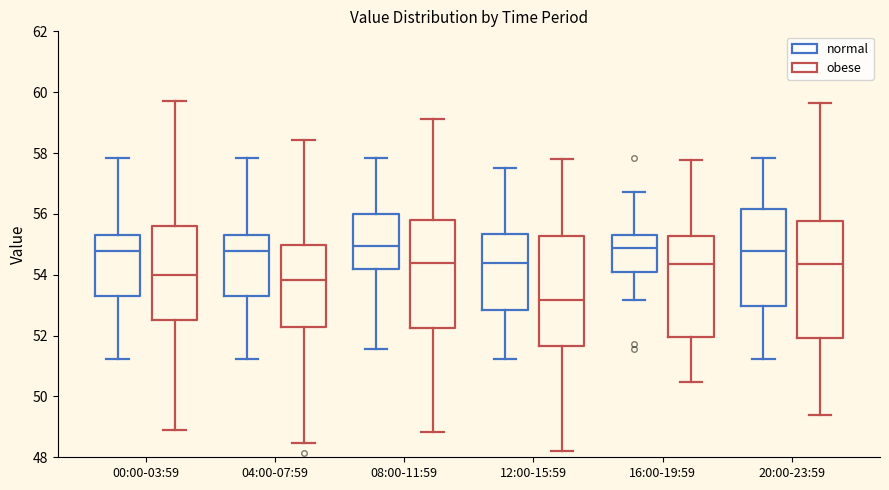

Which box is the tallest, from its lower edge to its upper edge?

20:00-23:59 (obese)